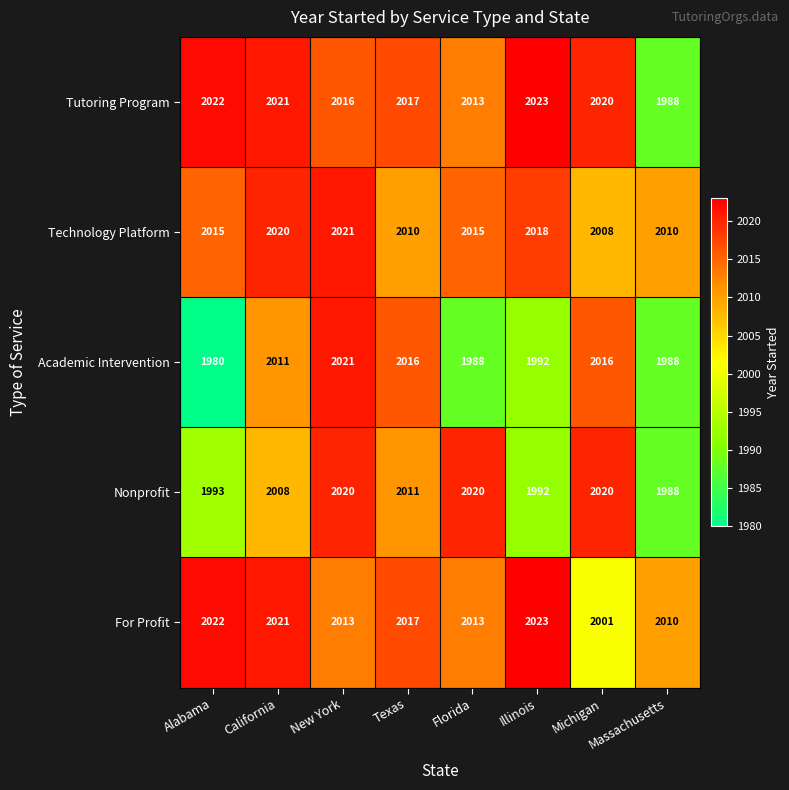

The value of For Profit at Michigan is 1247. True or false?

False